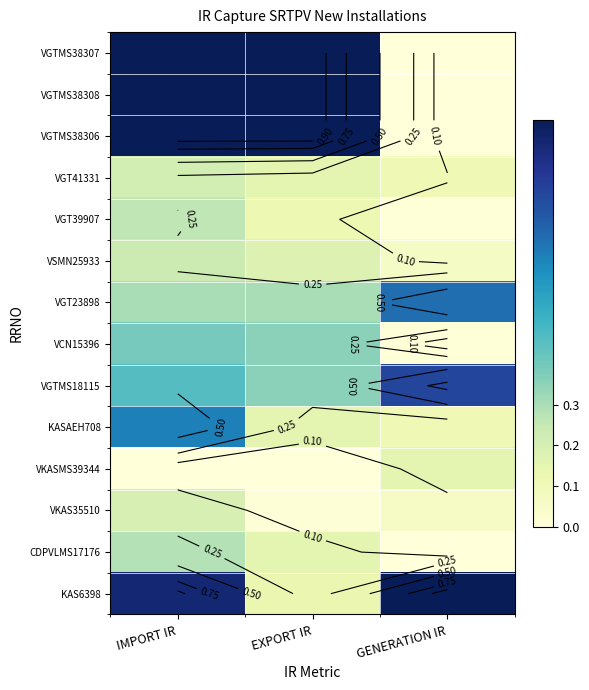

What is the spread (max minus min) of values at EXPORT IR?

1.0